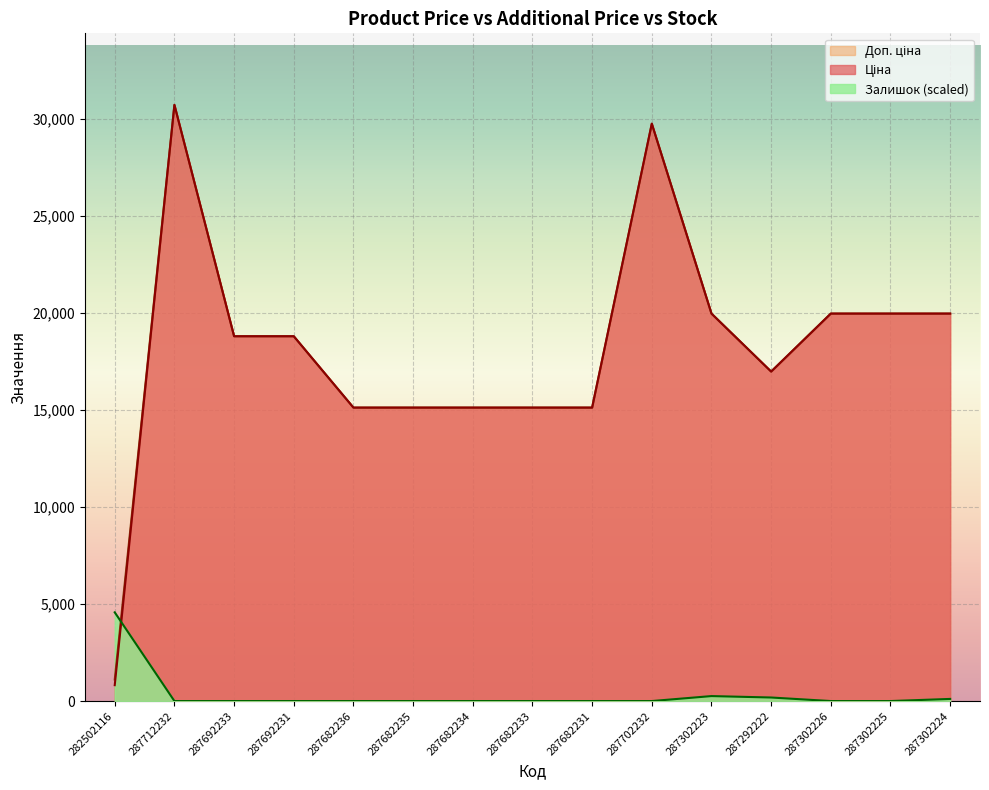

What is the average value of the Ціна series?

18087.3